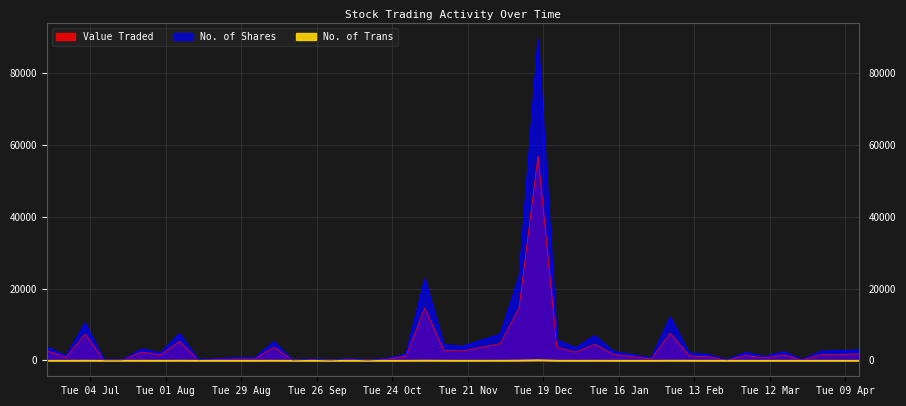

The No. of Shares series shows 4372 at 14/04/2024. True or false?

False